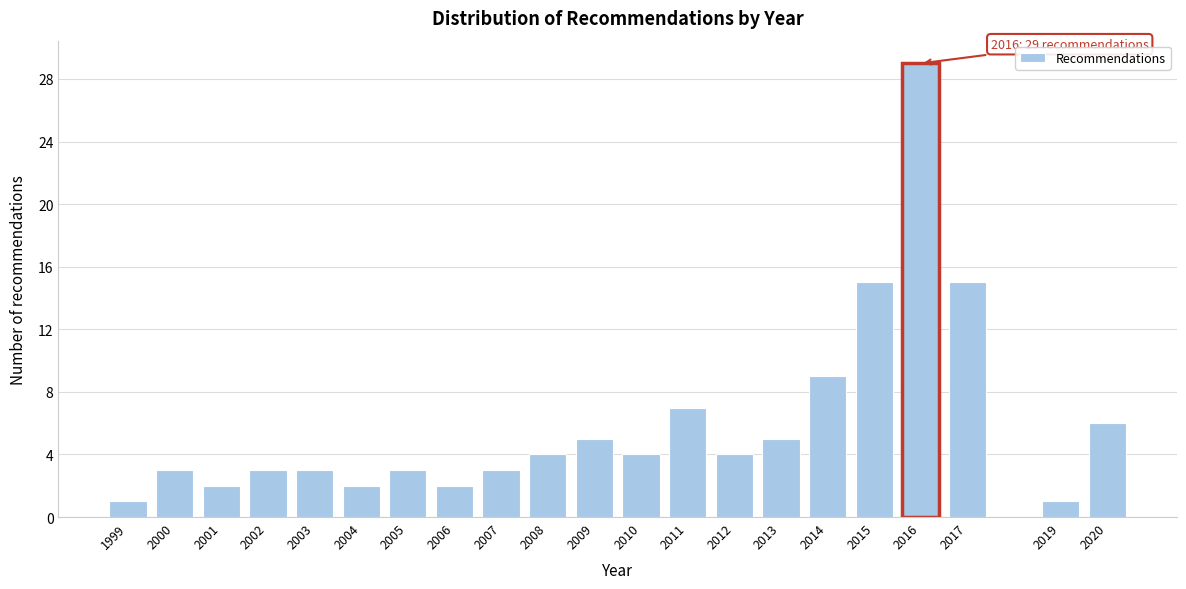

Reading right to left, list all the values displayed in this chart.

6	1	15	29	15	9	5	4	7	4	5	4	3	2	3	2	3	3	2	3	1